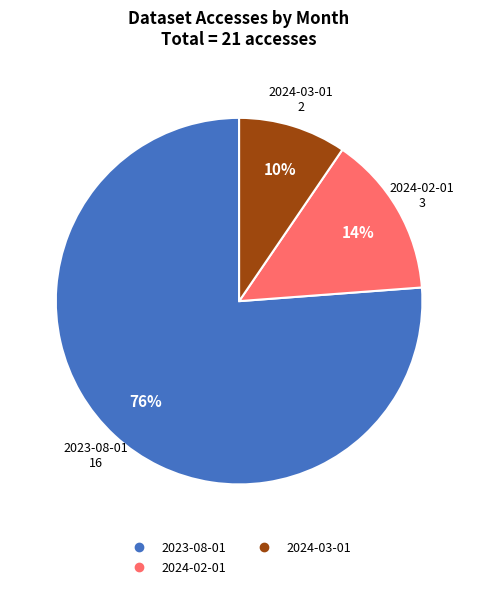

Is there any slice that represents more than half of the pie?

Yes